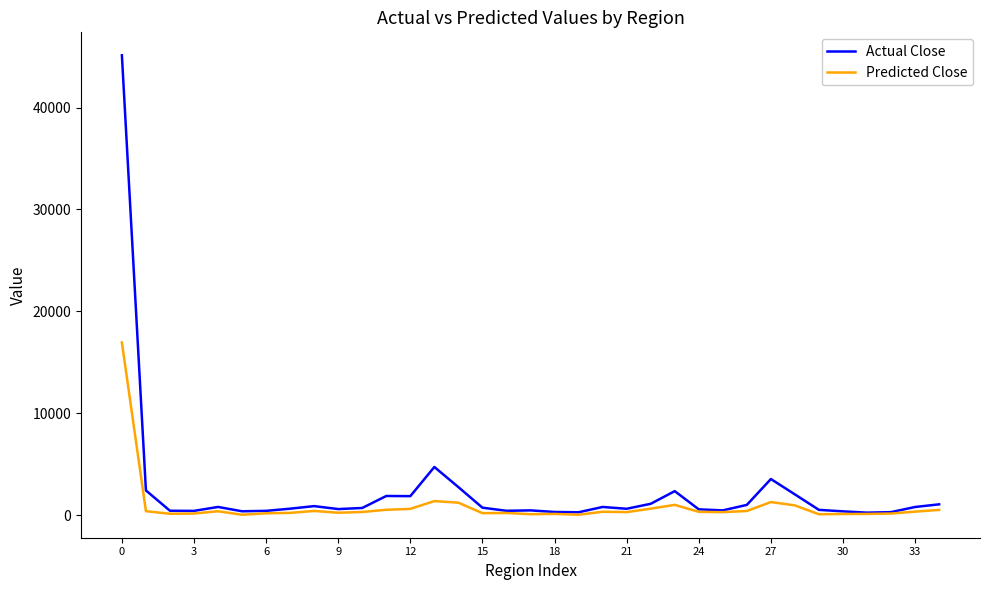

Which series has the widest spread of values?

Actual Close